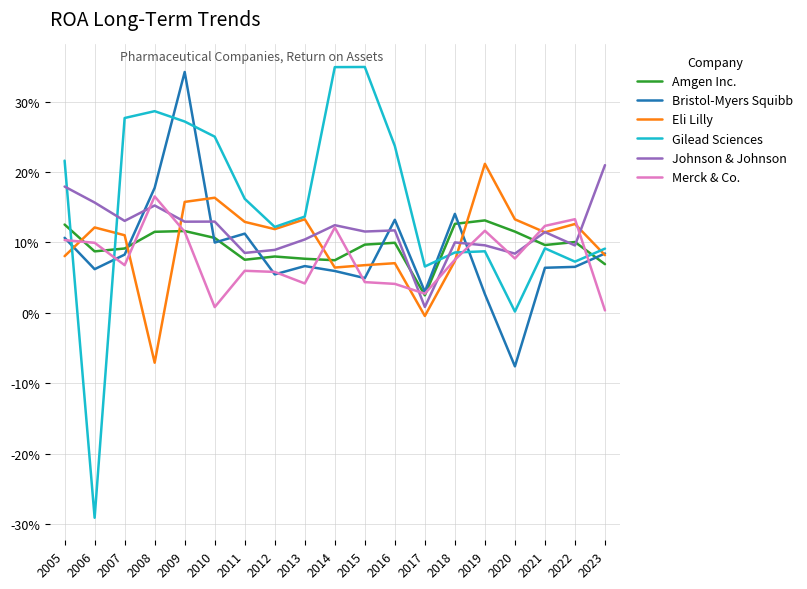

What are all the series names shown in the legend?

Amgen Inc., Bristol-Myers Squibb, Eli Lilly, Gilead Sciences, Johnson & Johnson, Merck & Co.